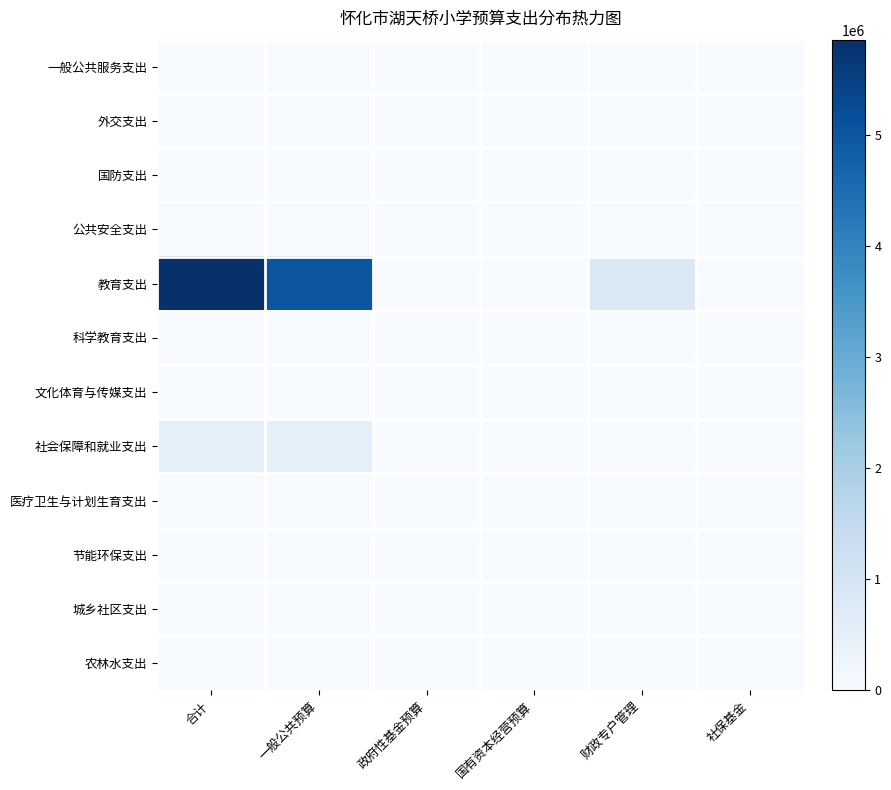

Which series has the largest range (max minus min)?

教育支出